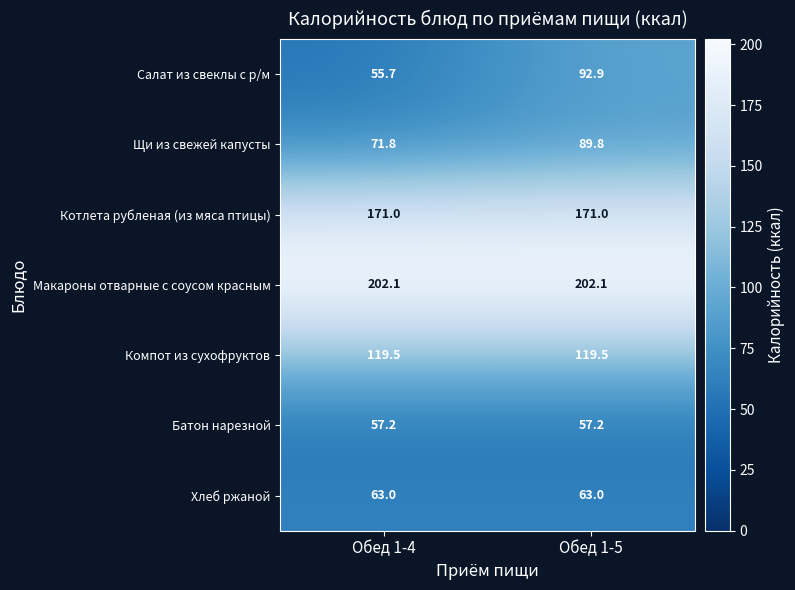

Is it true that Батон нарезной equals 57.2 at Обед 1-5?

True